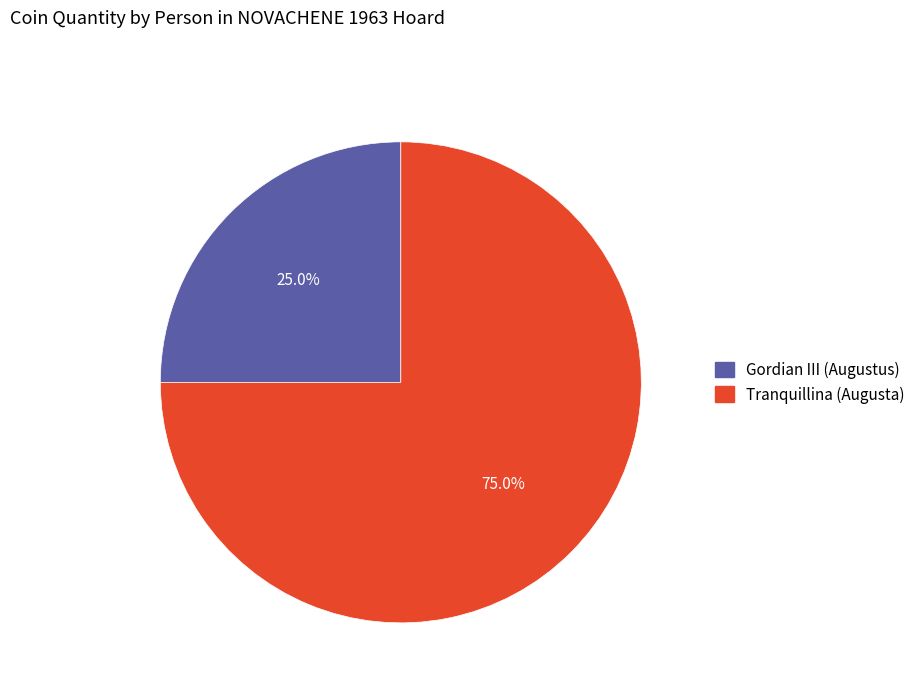

Between Gordian III (Augustus) and Tranquillina (Augusta), which is larger?

Tranquillina (Augusta)